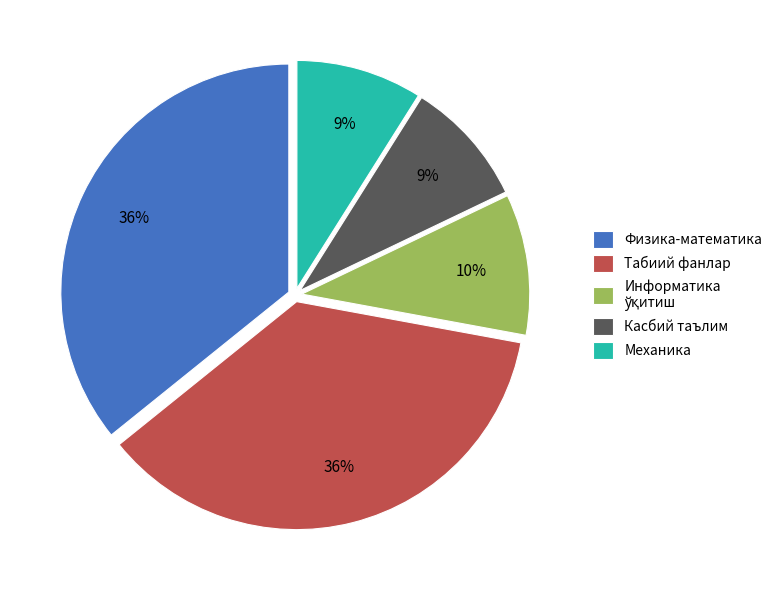

How many segments does this pie chart have?

5